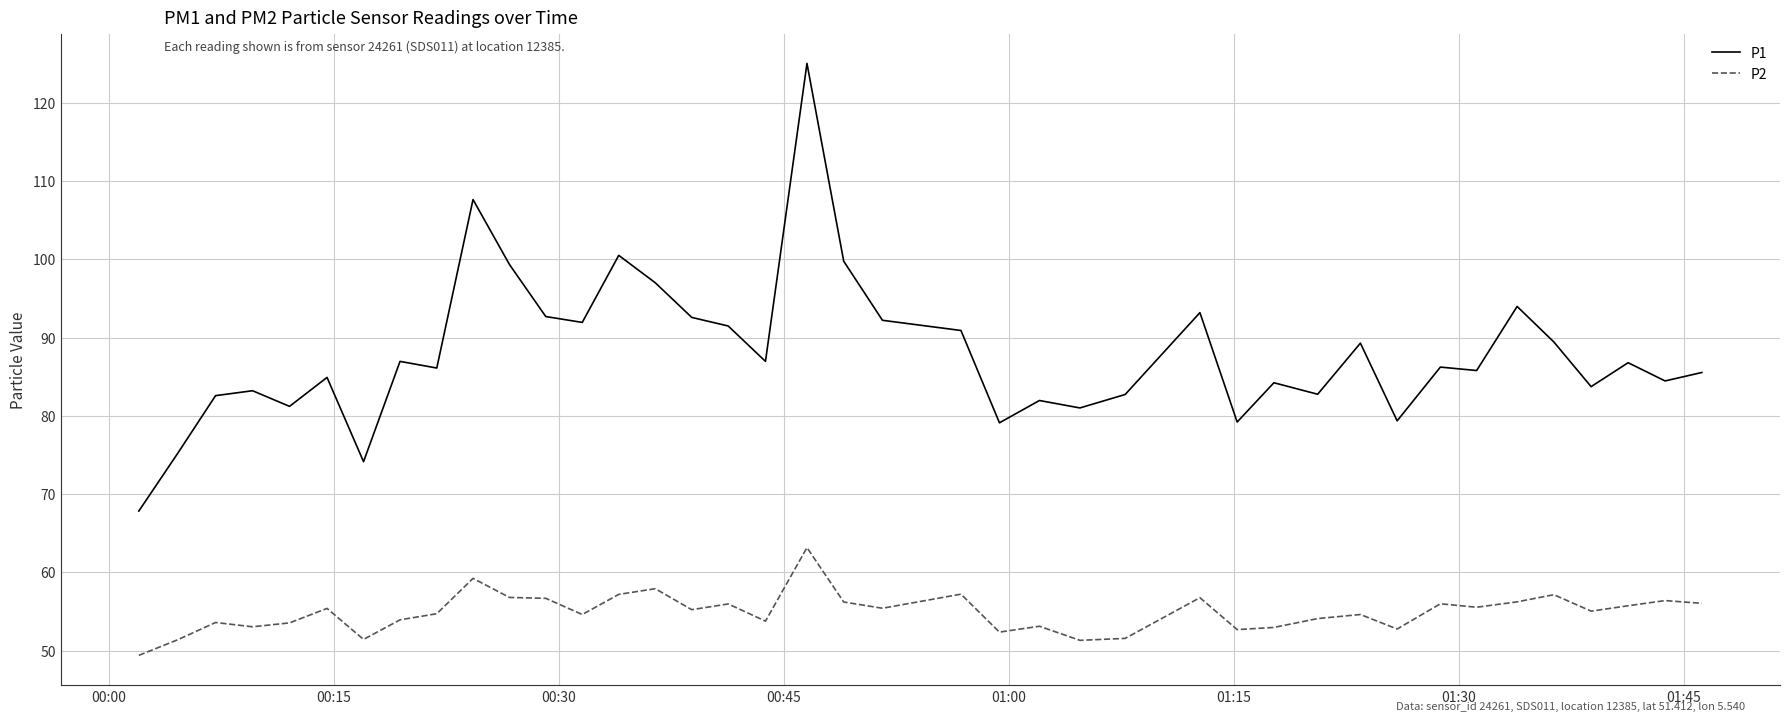

How many lines are shown in the chart?

2